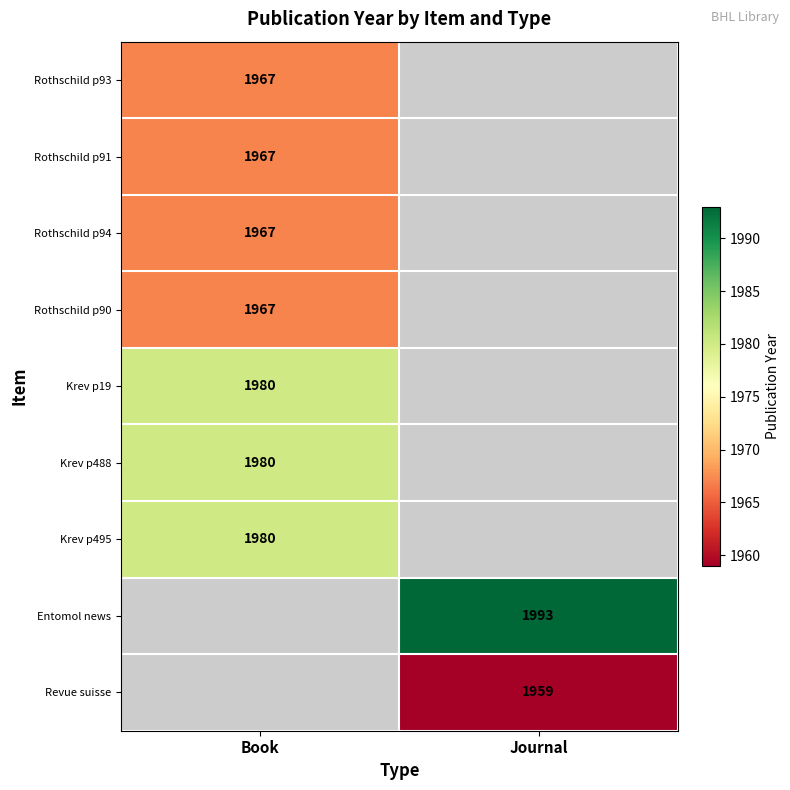

True or false: Rothschild p91 has a value of 488 at Book.

False